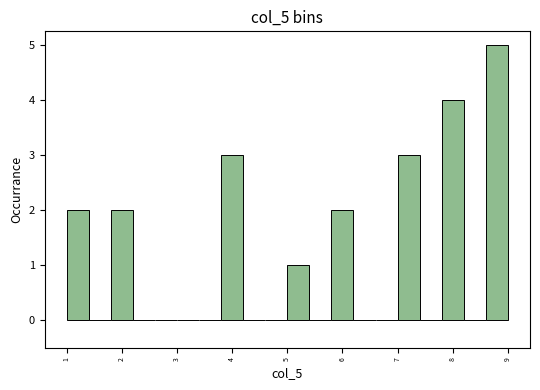

What is the height of the bar covering 5.0 to 5.4 on the x-axis? The values are not printed on the chart, so give them approximately, as read against the axis.

1